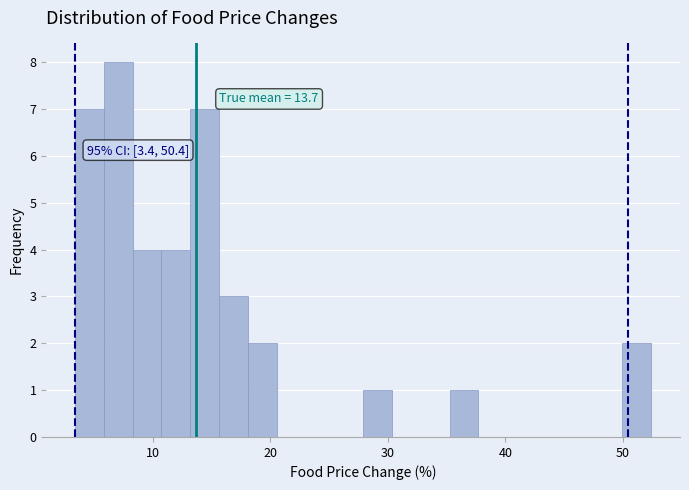

Around what value on the x-axis is the tallest bar? Give the approximate position of its centre, as read against the axis.

7